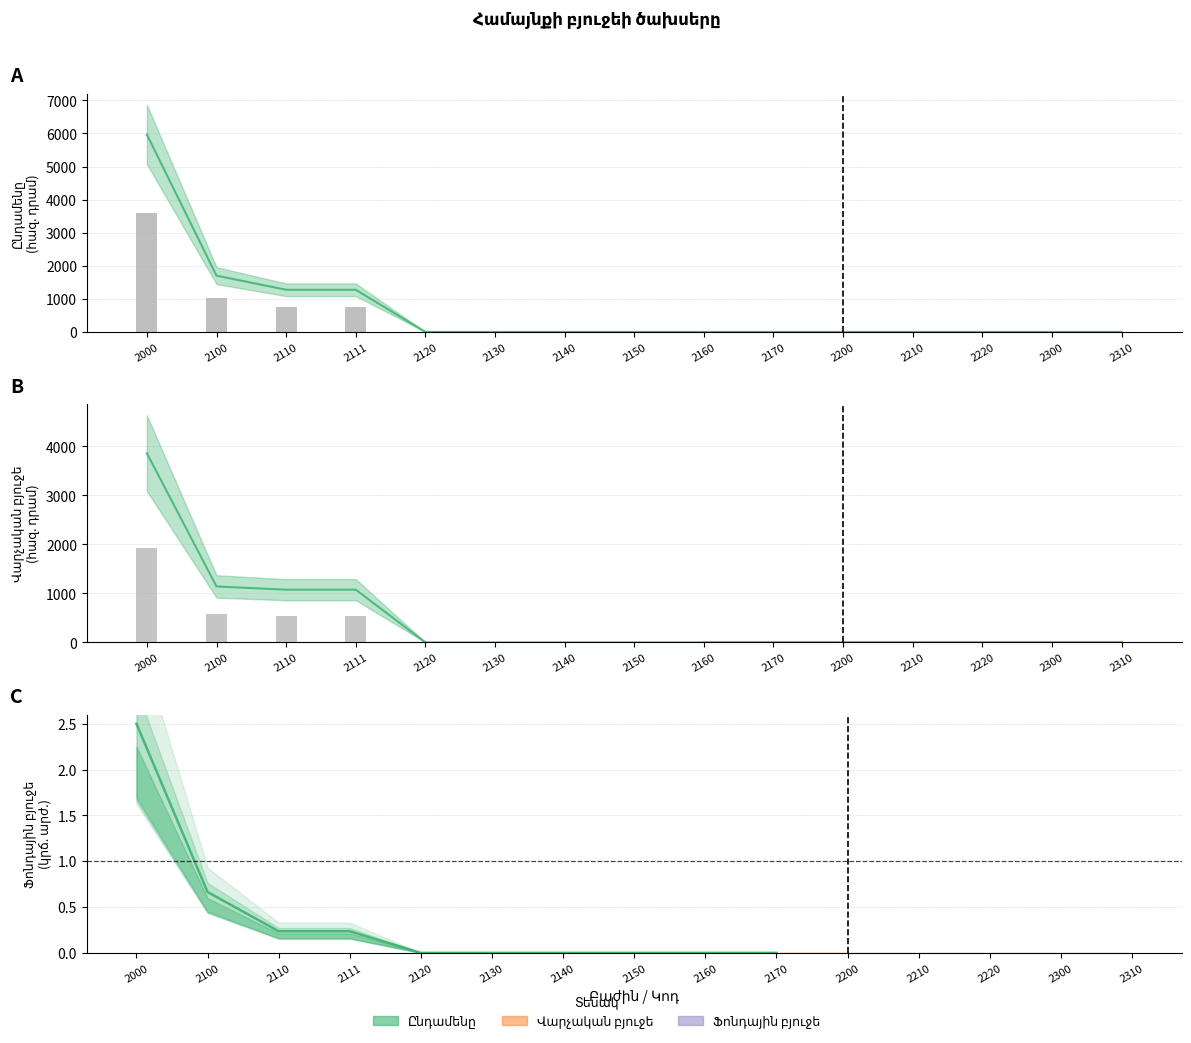

Read the Վարչական բյուջե value at 2111.

1075.5